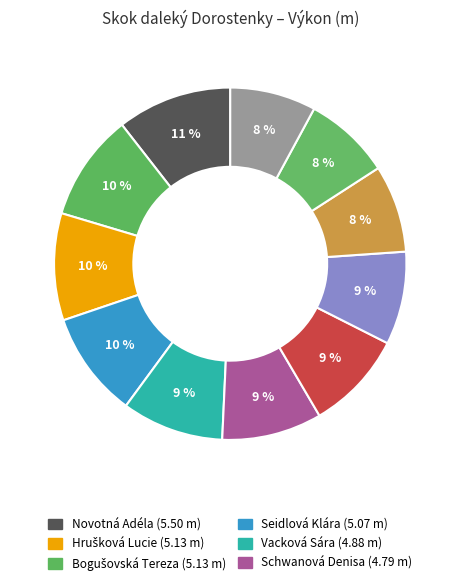

How many segments does this pie chart have?

11